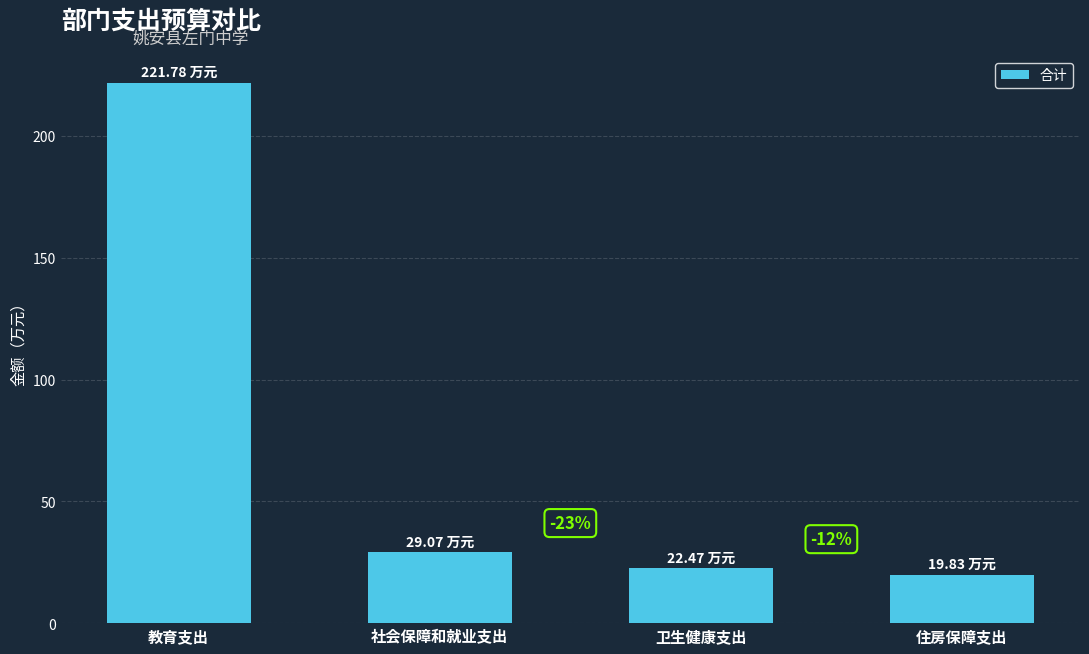

What is the value of the 1st bar from the left?

221.8